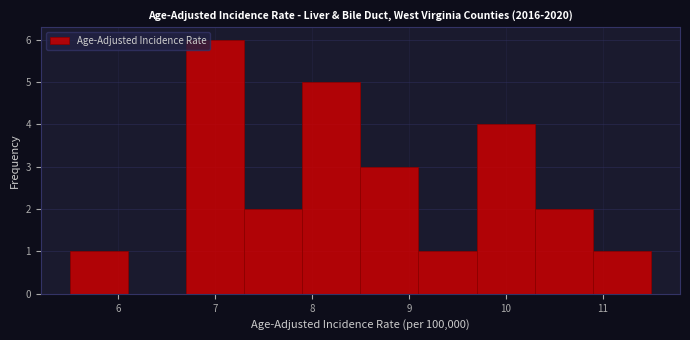

Which range on the x-axis has the tallest bar?

6.7 to 7.3